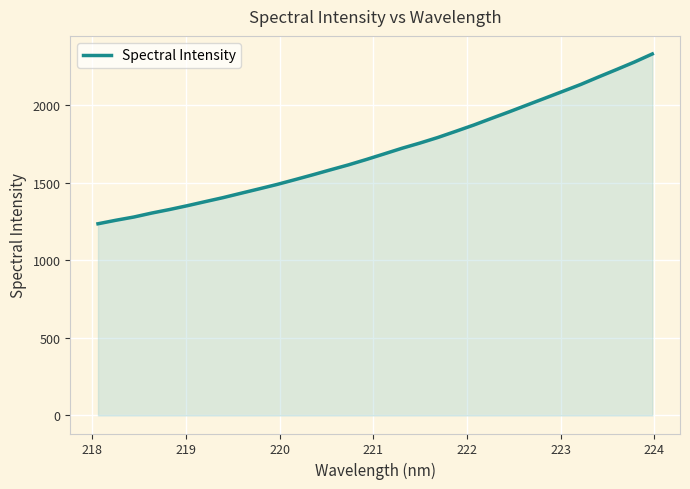

How many distinct data groups are displayed?

1